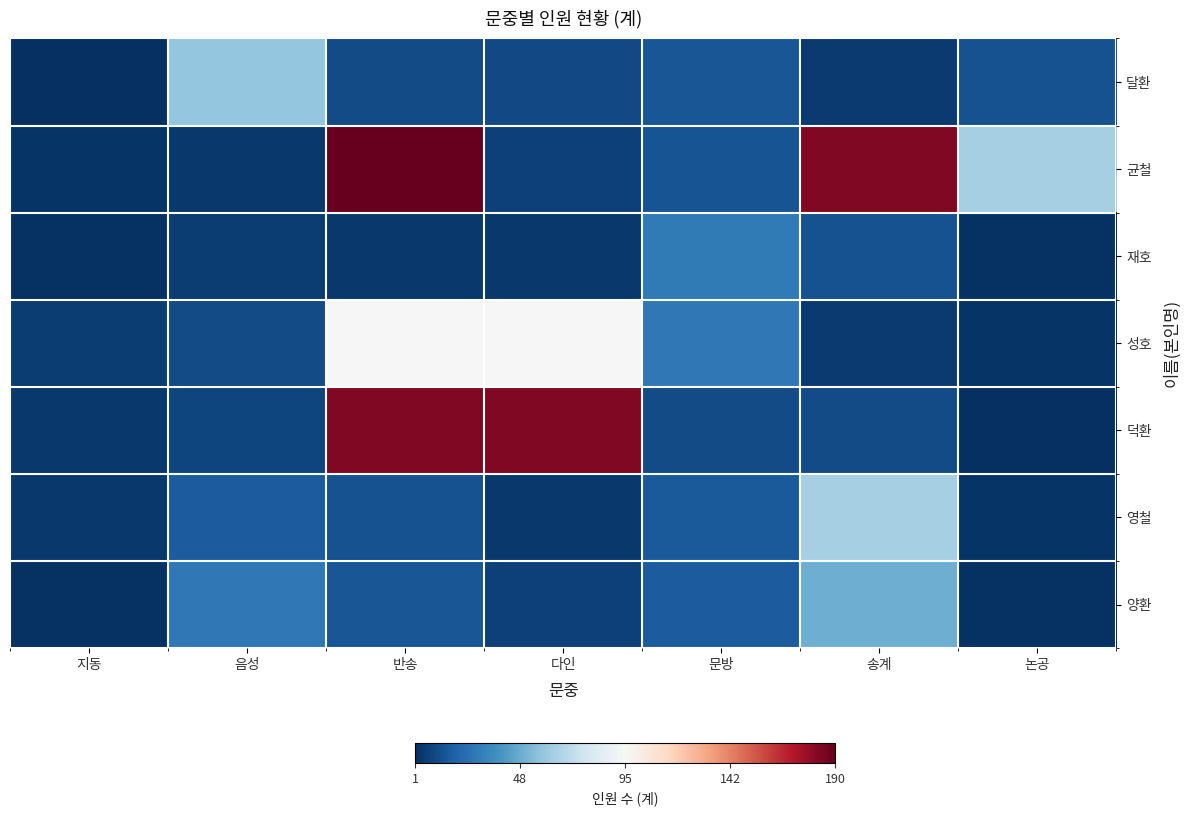

Which series has the largest total across all categories?

균철